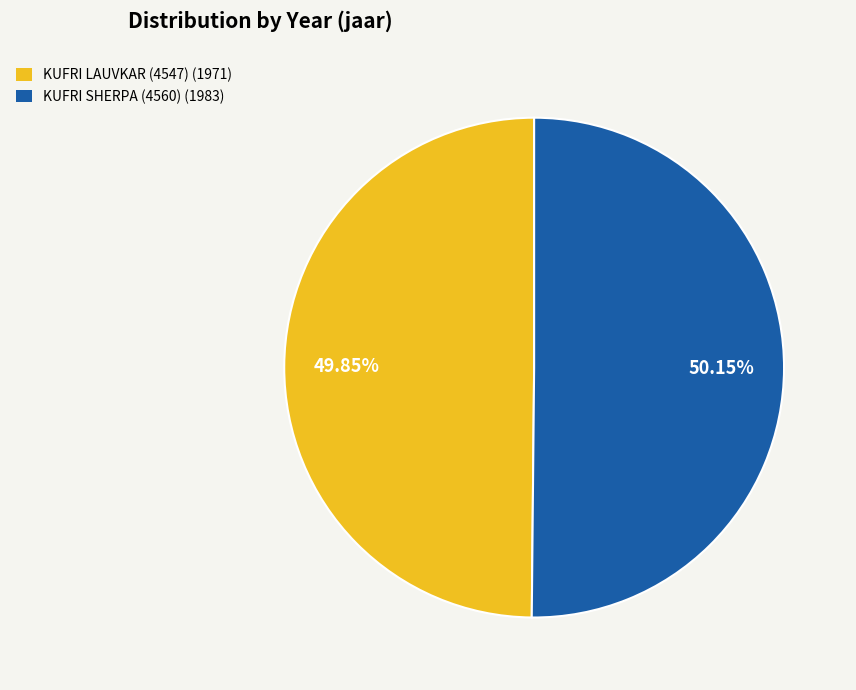

To the nearest percent, what is the combined percentage of KUFRI LAUVKAR (4547) and KUFRI SHERPA (4560)?

100%